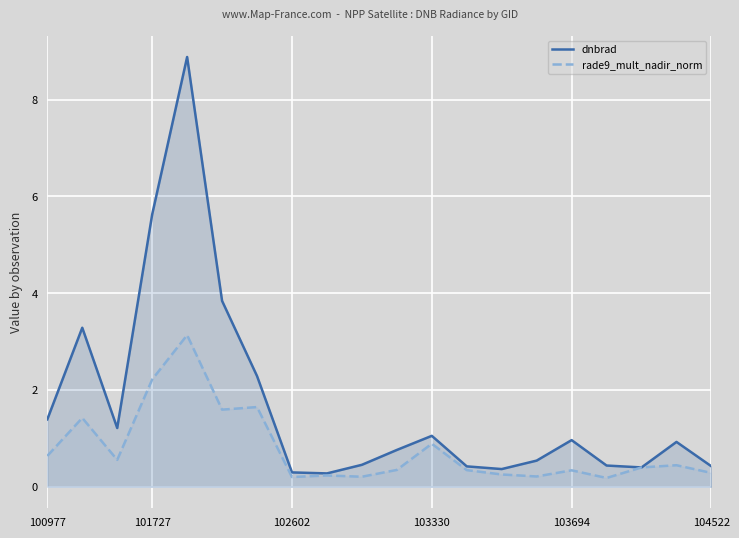

The value of rade9_mult_nadir_norm at 100977 is 0.3. True or false?

False